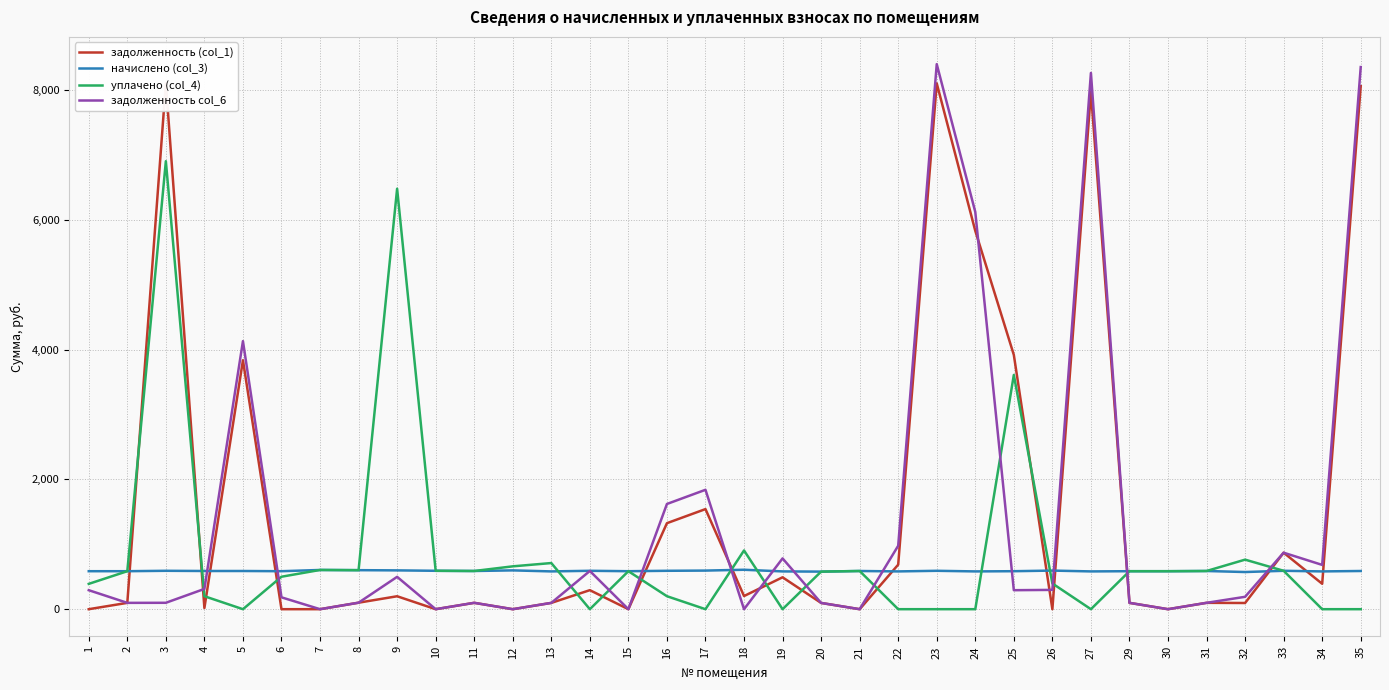

What is the difference between the second highest and minimum values in the уплачено (col_4) series?

6476.6